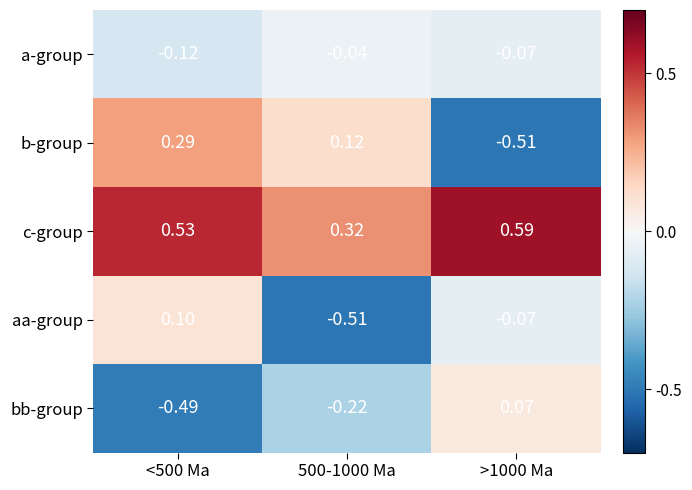

List the series in order of their peak value, lowest first.

a-group, bb-group, aa-group, b-group, c-group